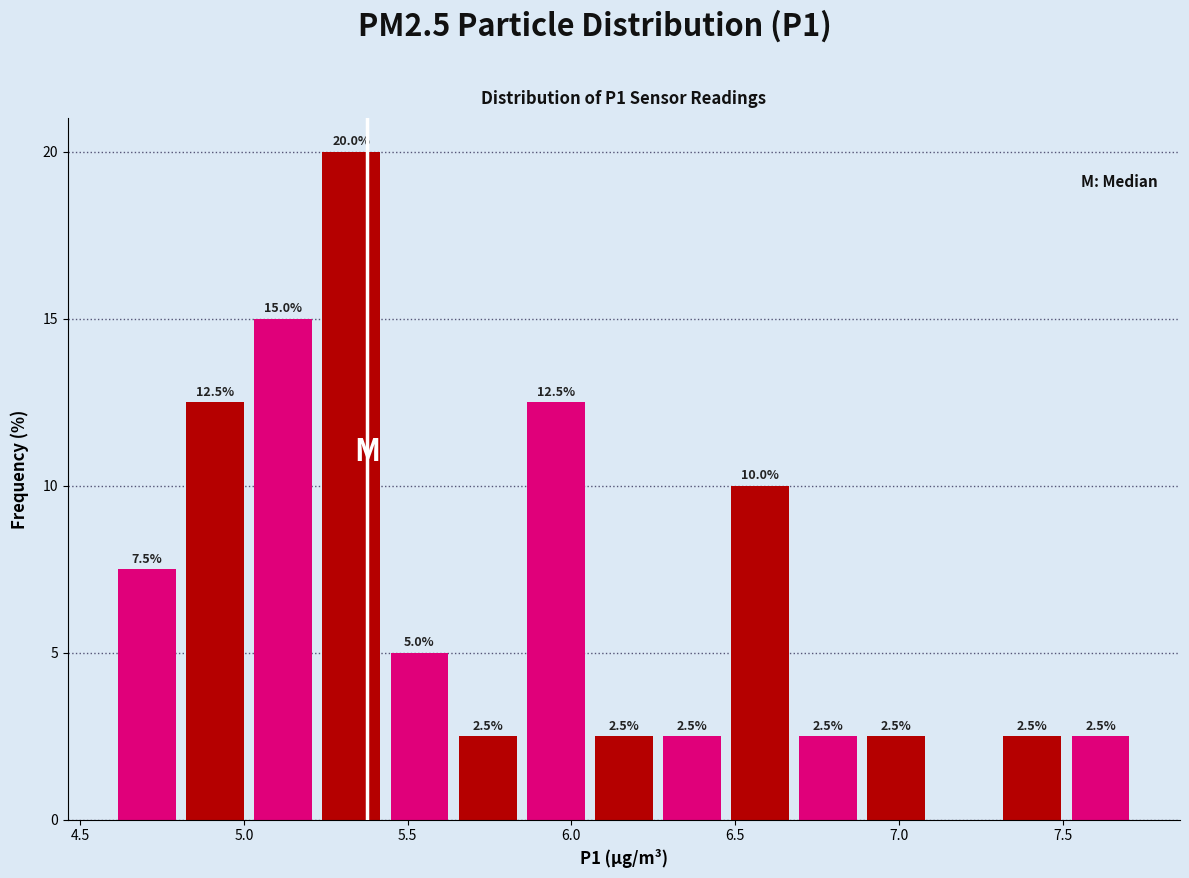

Over which range of the x-axis is the bar tallest?

5.20 to 5.45